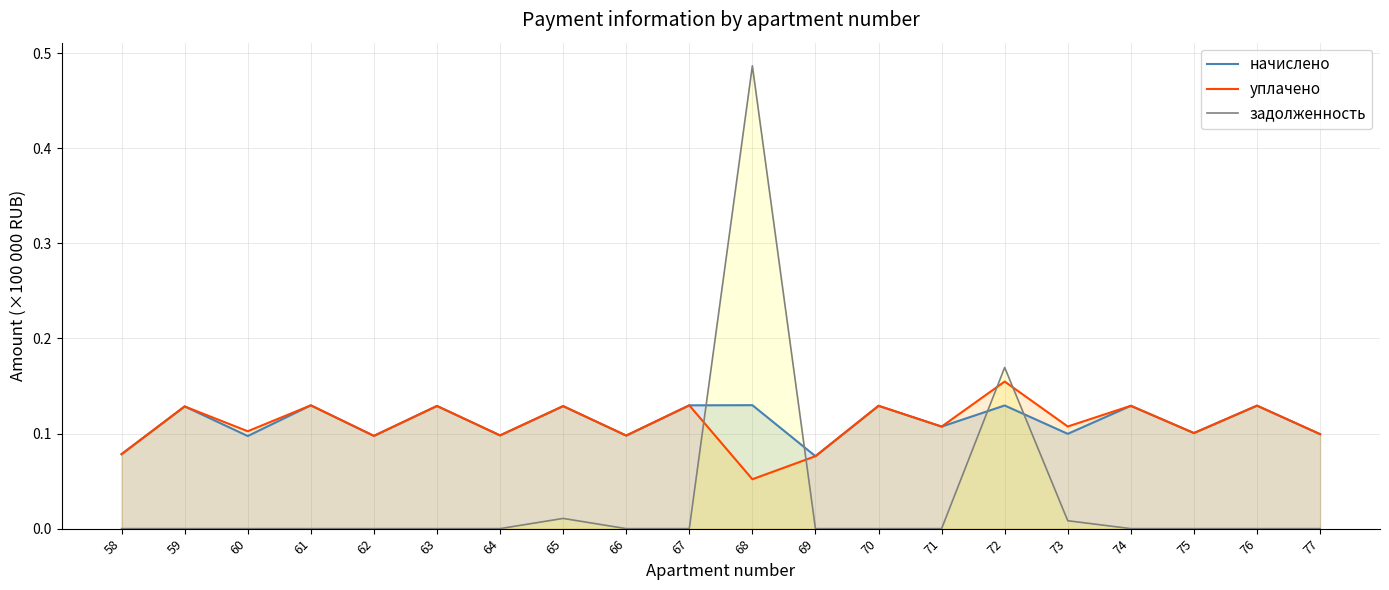

Which category has the lowest value across all series?

58